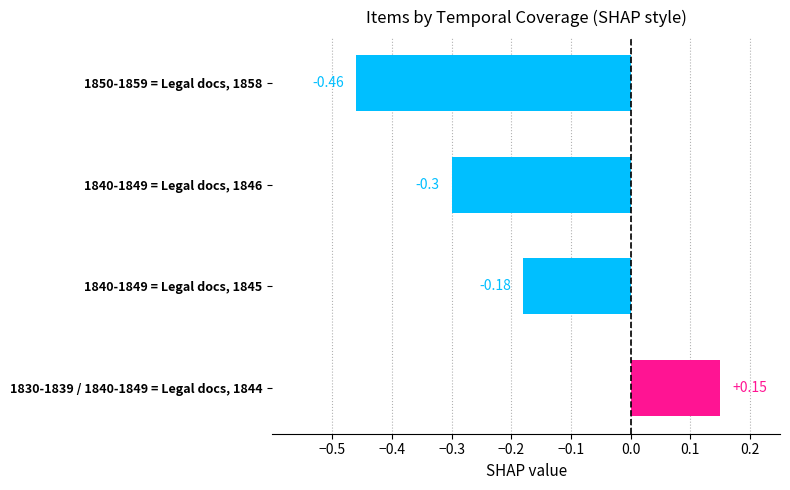

How many bars are there in total?

4